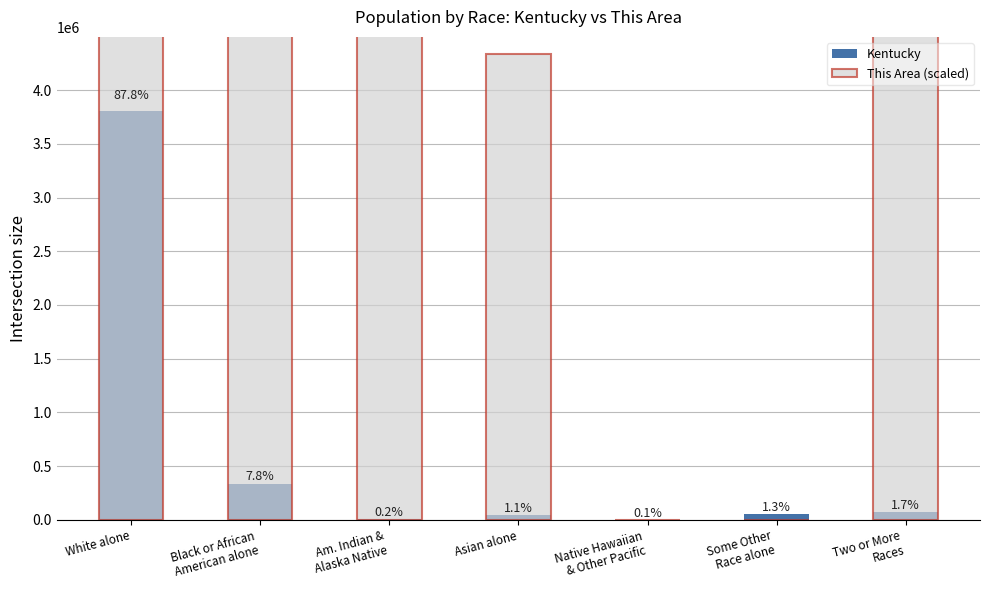

Is it true that This Area (scaled) equals 10714846 at Black or African
American alone?

False